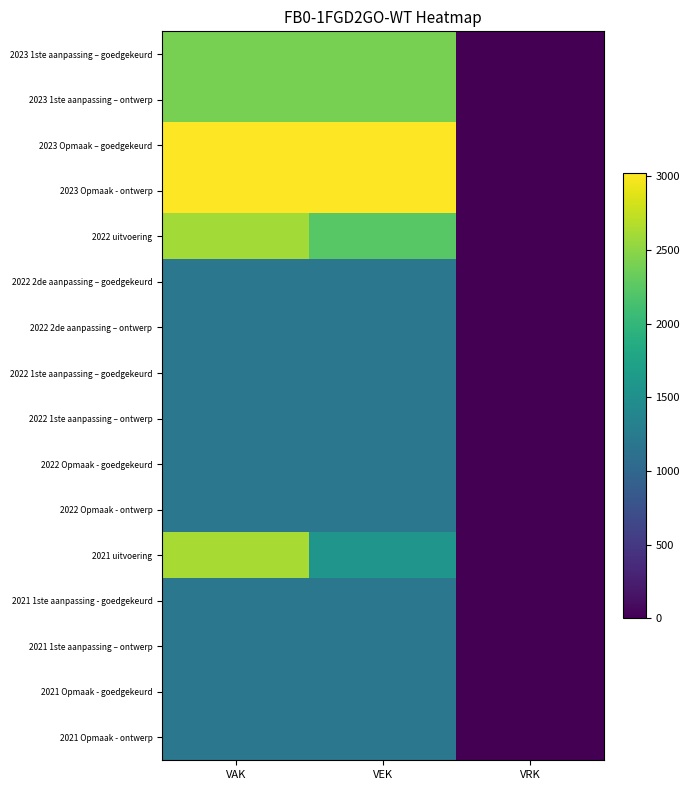

Rank the series at VAK from lowest to highest value.

2022 2de aanpassing – goedgekeurd, 2022 2de aanpassing – ontwerp, 2022 1ste aanpassing – goedgekeurd, 2022 1ste aanpassing – ontwerp, 2022 Opmaak - goedgekeurd, 2022 Opmaak - ontwerp, 2021 1ste aanpassing - goedgekeurd, 2021 1ste aanpassing – ontwerp, 2021 Opmaak - goedgekeurd, 2021 Opmaak - ontwerp, 2023 1ste aanpassing – goedgekeurd, 2023 1ste aanpassing – ontwerp, 2022 uitvoering, 2021 uitvoering, 2023 Opmaak – goedgekeurd, 2023 Opmaak - ontwerp